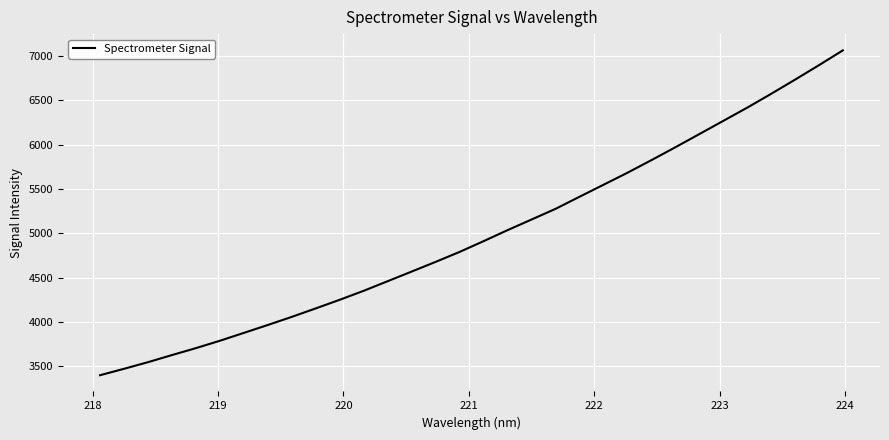

What is the minimum value shown in the chart?

3399.6